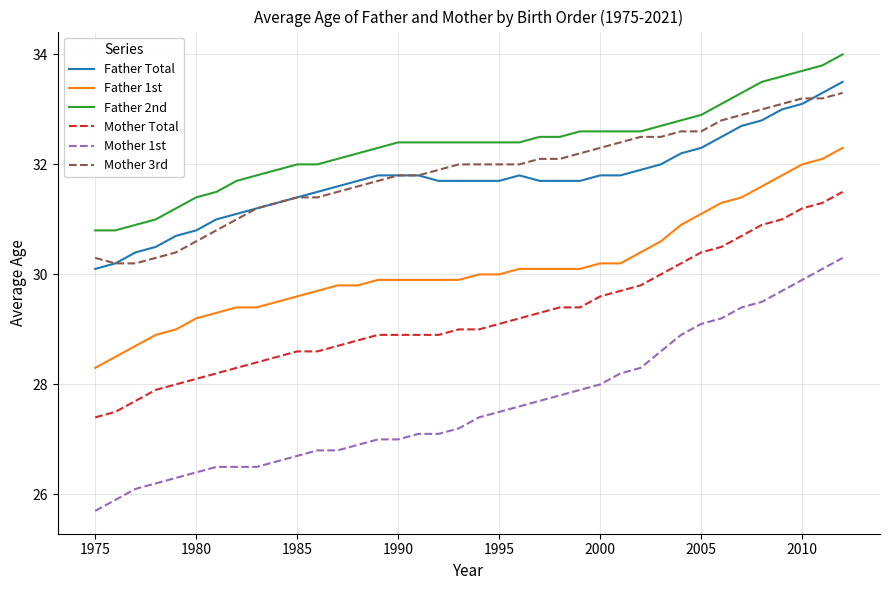

What is the difference between the second highest and minimum values in the Mother 1st series?

4.4